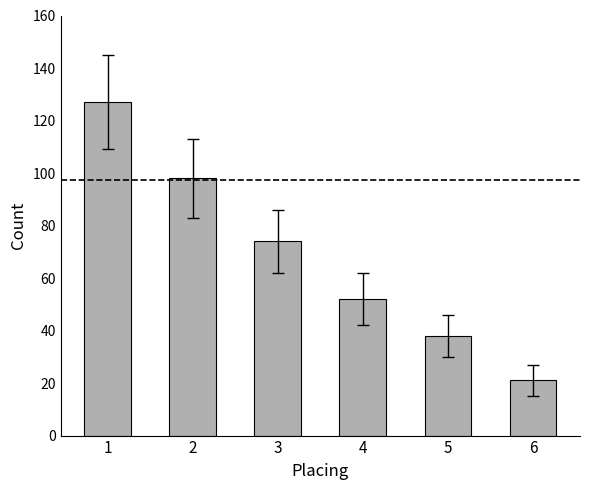

Does the chart contain any negative values?

No